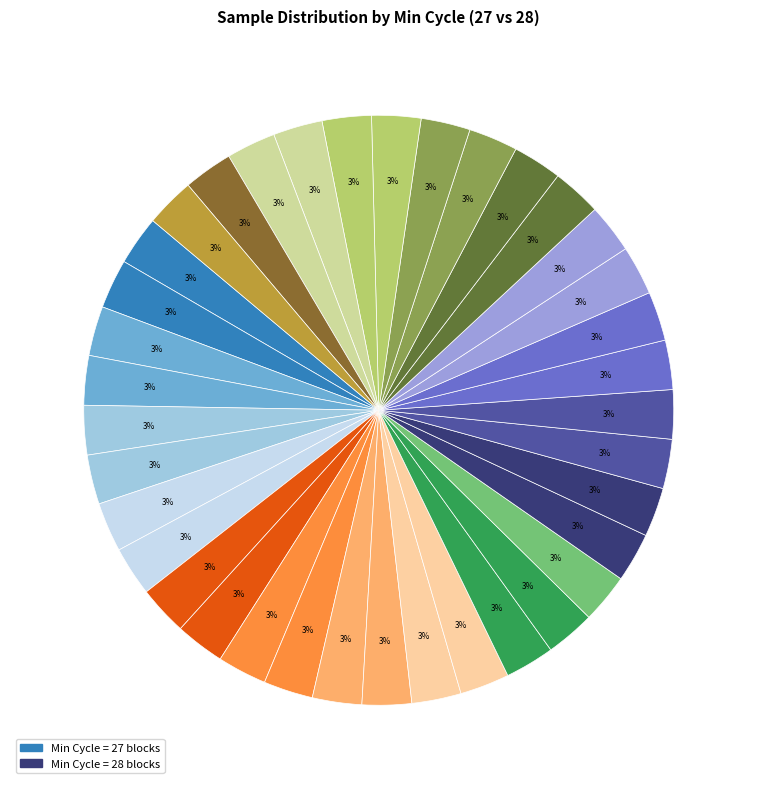

Count the number of slices in the pie.

37